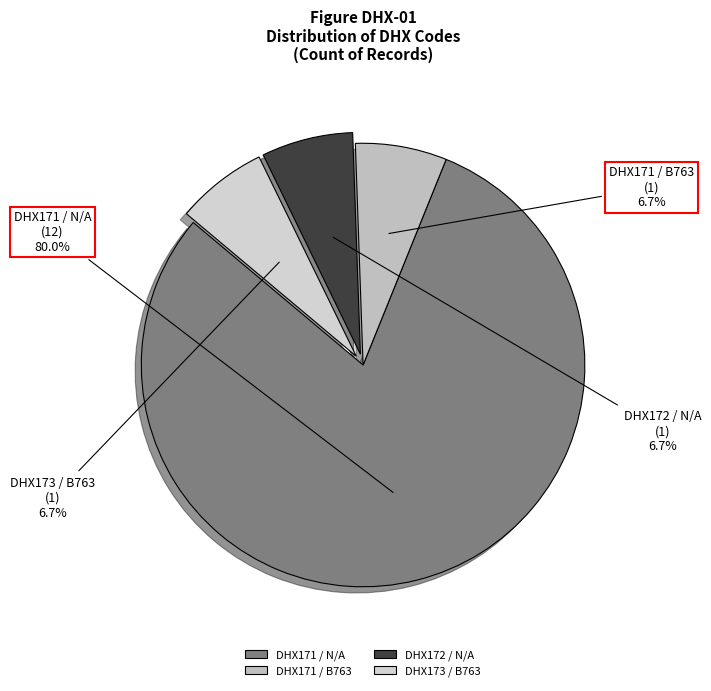

Does DHX171 / N/A account for over 50% of the chart?

Yes